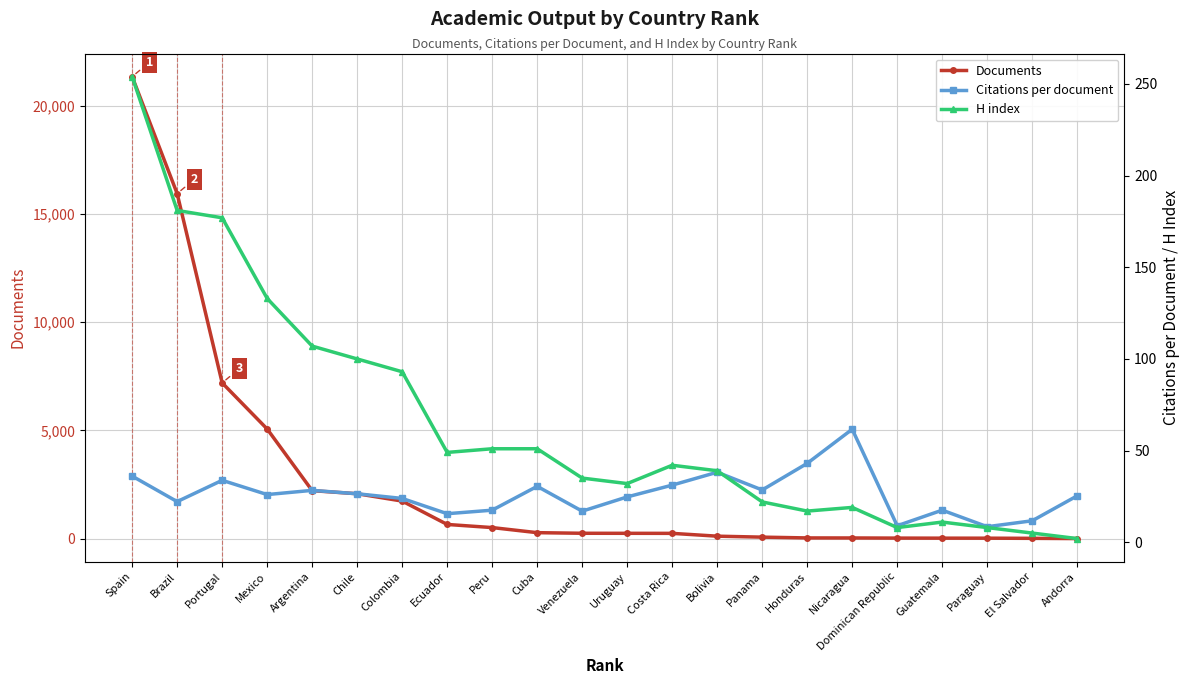

Rank the series at Venezuela from lowest to highest value.

Citations per document, H index, Documents